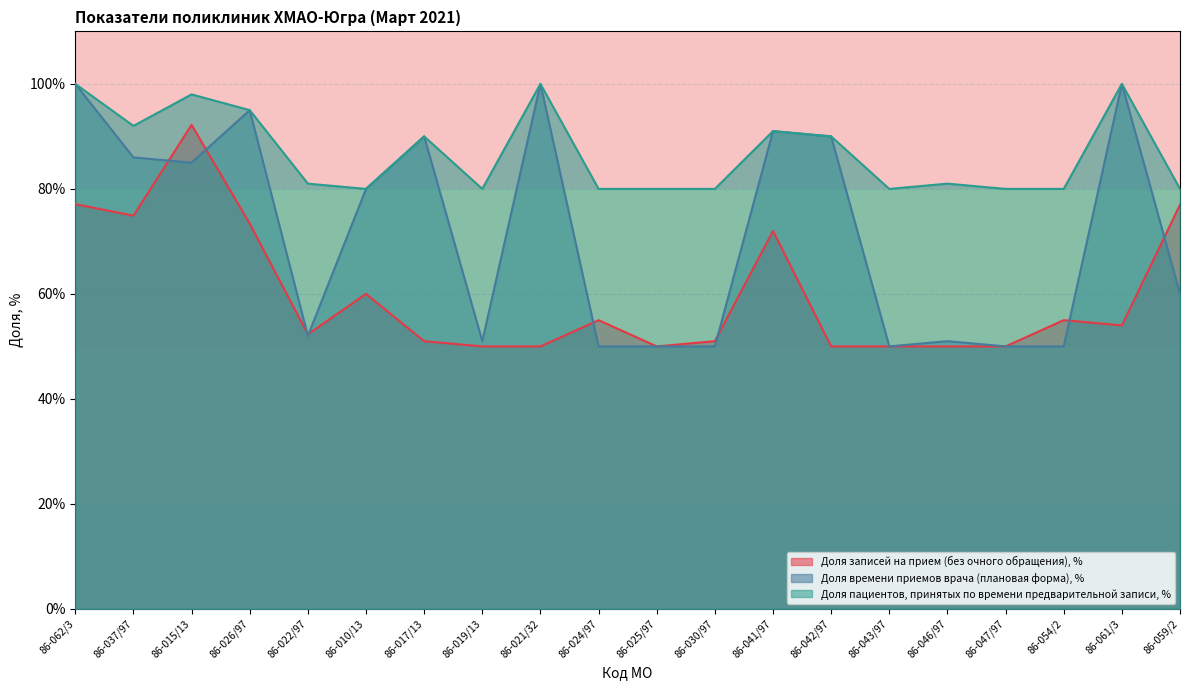

Rank the series by their average value, from highest to lowest.

Доля пациентов, принятых по времени предварительной записи, %, Доля времени приемов врача (плановая форма), %, Доля записей на прием (без очного обращения), %